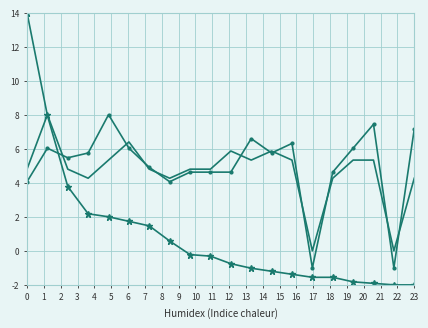

What is the greatest value displayed?

14.0